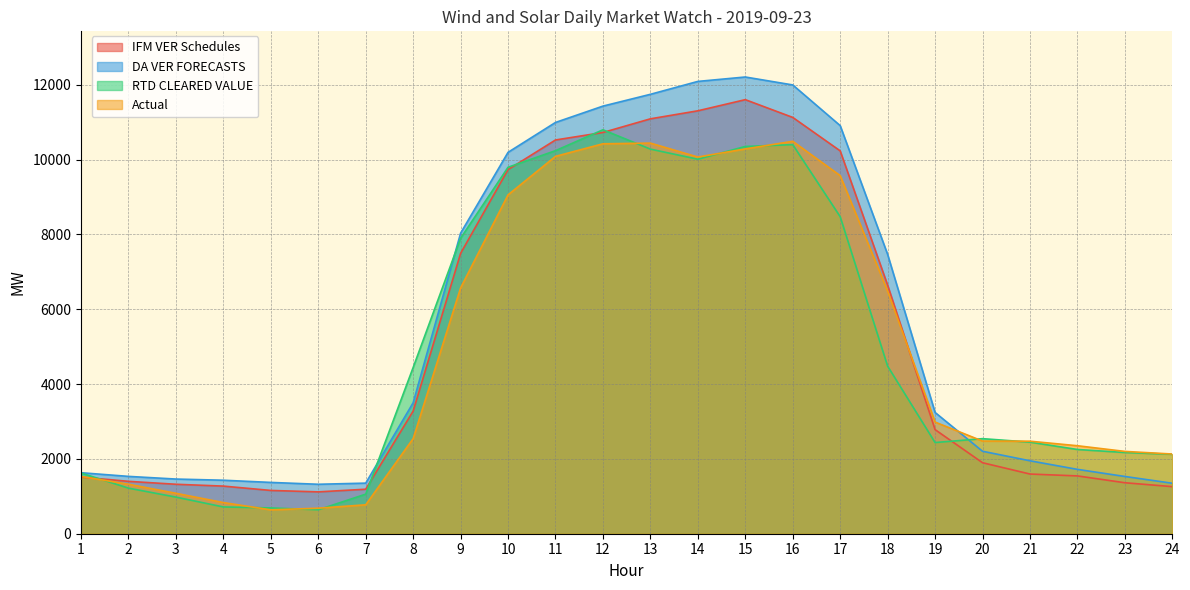

What is the difference between the Actual values at 1 and 15?

8754.1